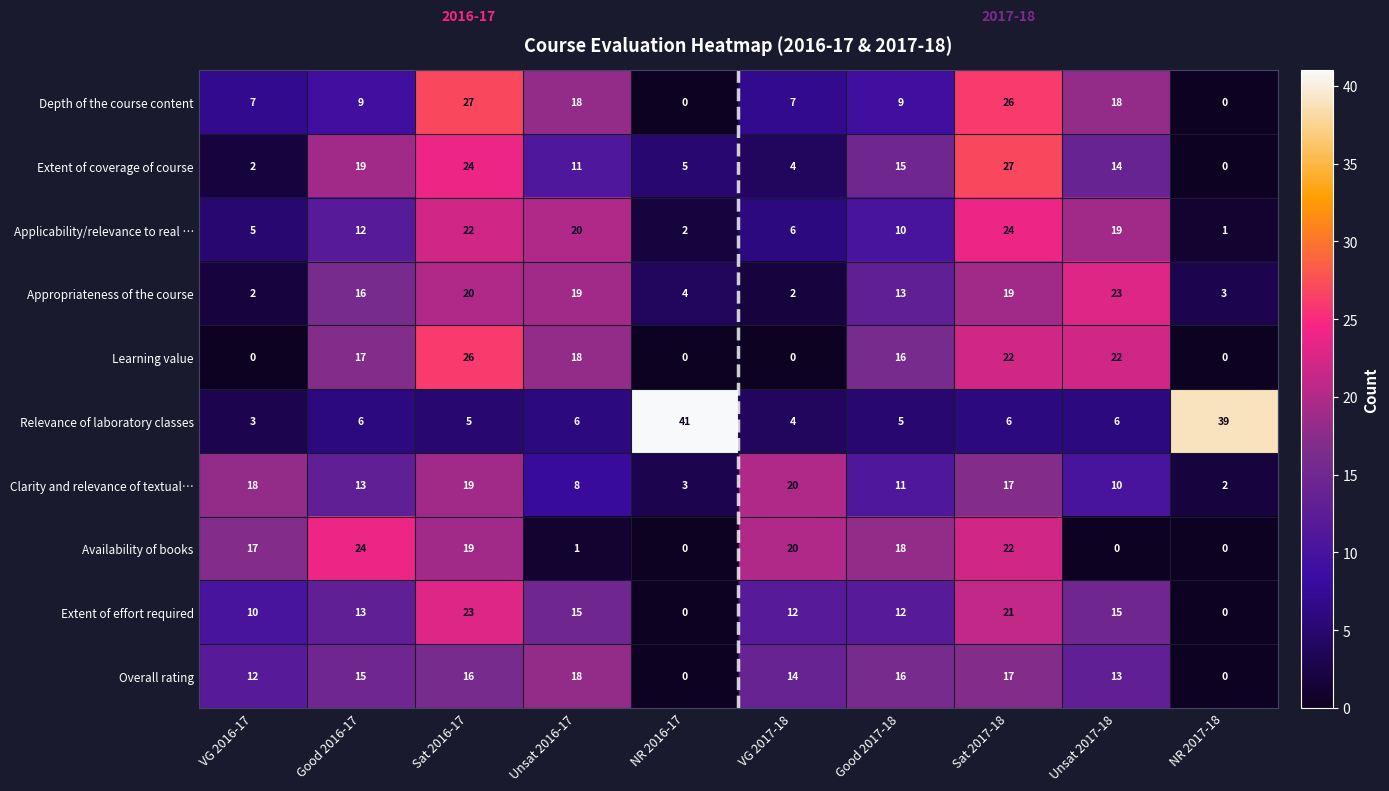

What is the total value across all series at Sat 2016-17?

201